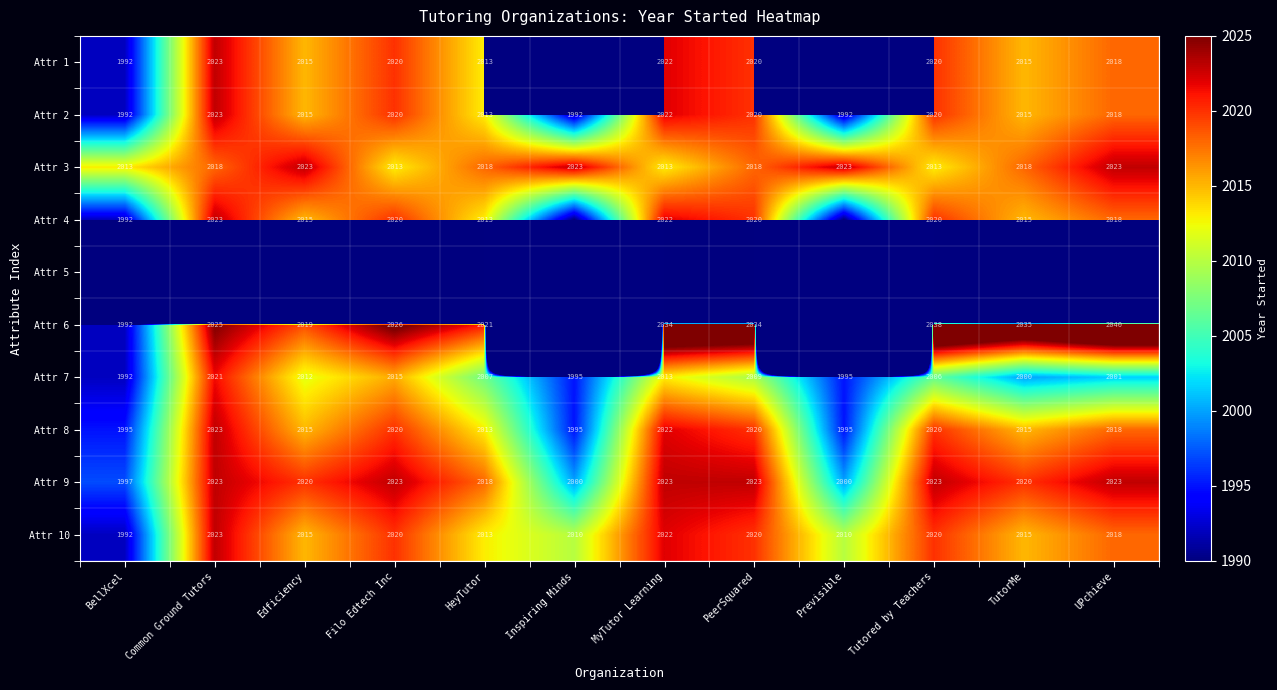

What is the minimum value for Attr 10?

1992